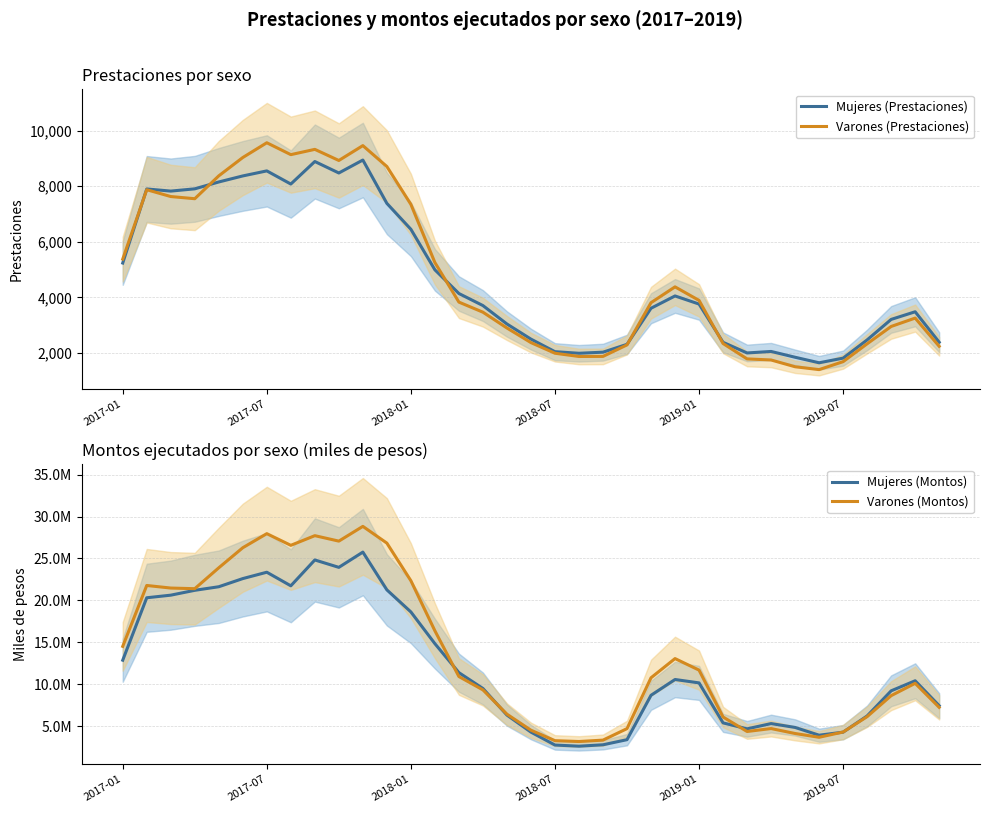

What is the highest value of the Varones (Prestaciones) series?

9568.7